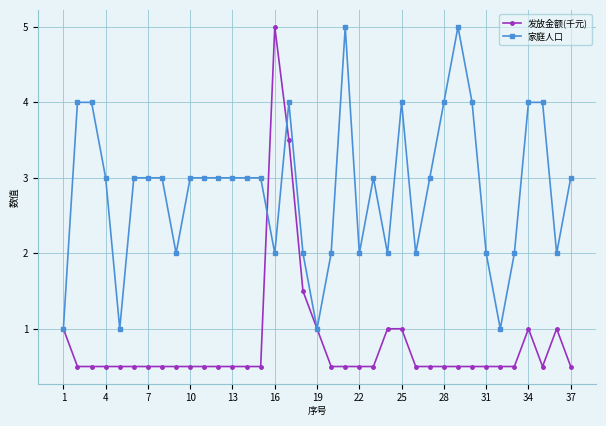

Reading left to right, transcribe all the data shown in this chart.

发放金额(千元): 1.0	0.5	0.5	0.5	0.5	0.5	0.5	0.5	0.5	0.5	0.5	0.5	0.5	0.5	0.5	5.0	3.5	1.5	1.0	0.5	0.5	0.5	0.5	1.0	1.0	0.5	0.5	0.5	0.5	0.5	0.5	0.5	0.5	1.0	0.5	1.0	0.5
家庭人口: 1.0	4.0	4.0	3.0	1.0	3.0	3.0	3.0	2.0	3.0	3.0	3.0	3.0	3.0	3.0	2.0	4.0	2.0	1.0	2.0	5.0	2.0	3.0	2.0	4.0	2.0	3.0	4.0	5.0	4.0	2.0	1.0	2.0	4.0	4.0	2.0	3.0